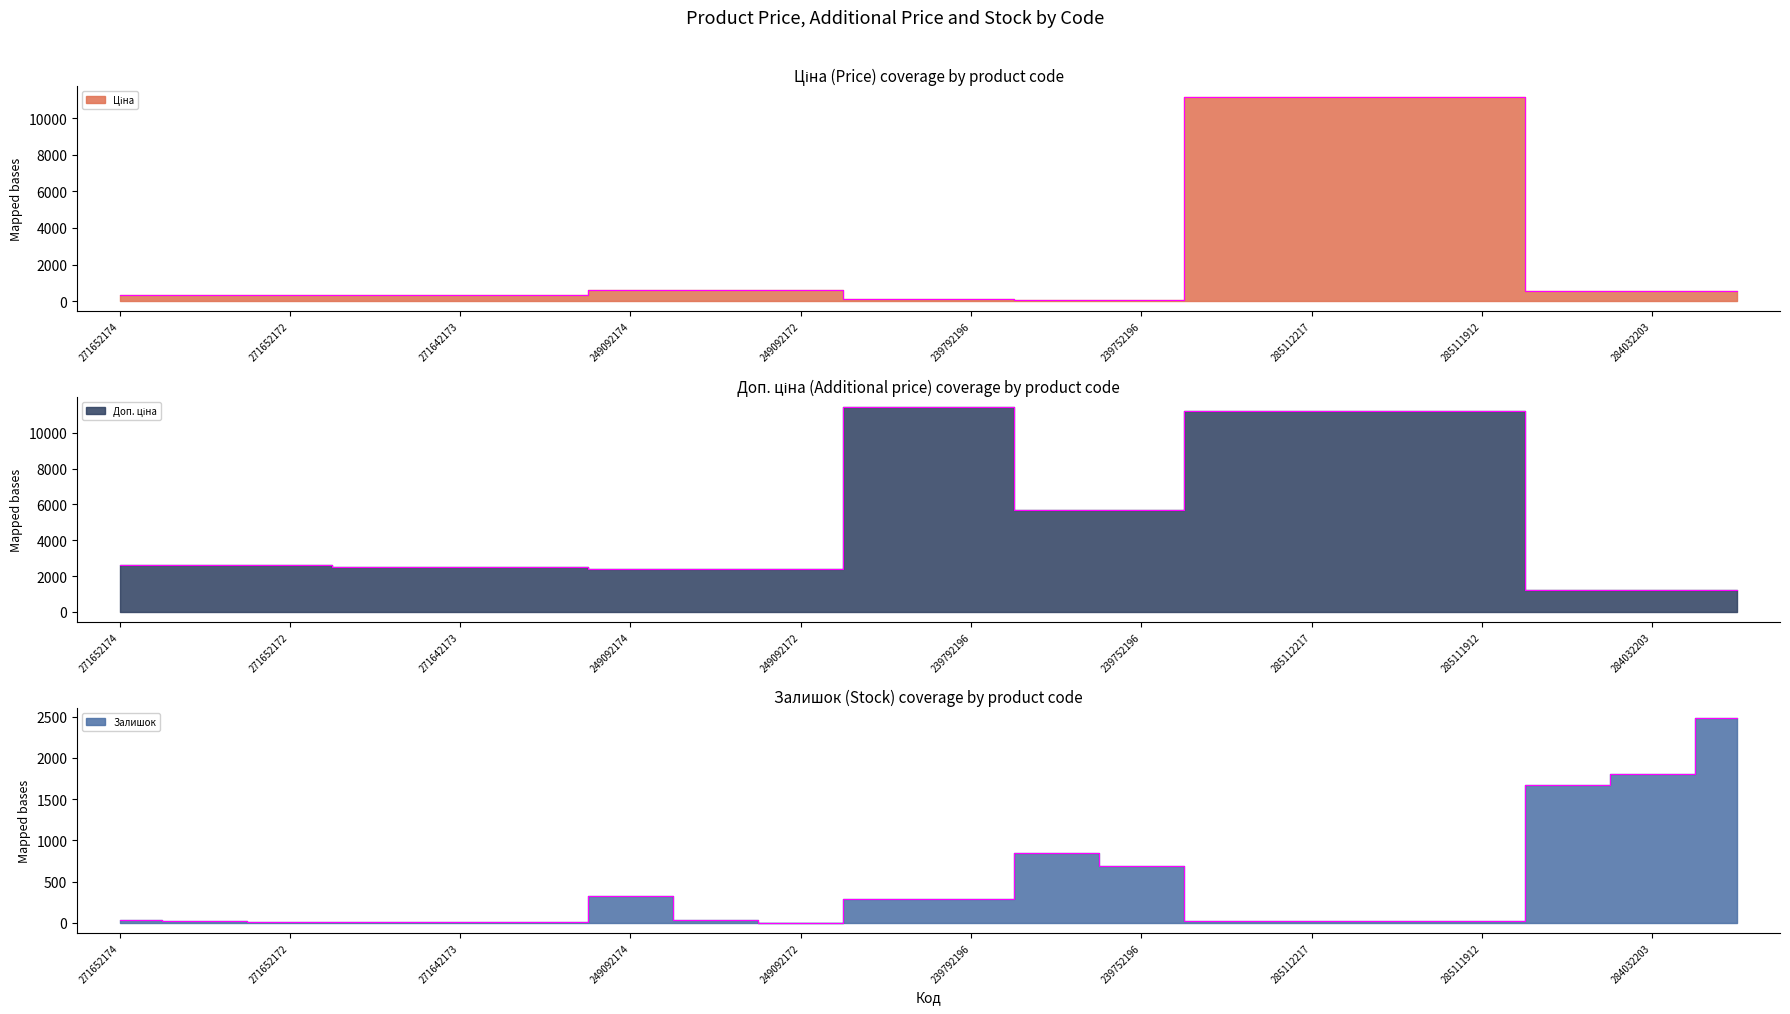

What is the label of the 10th point from the right?

239792196